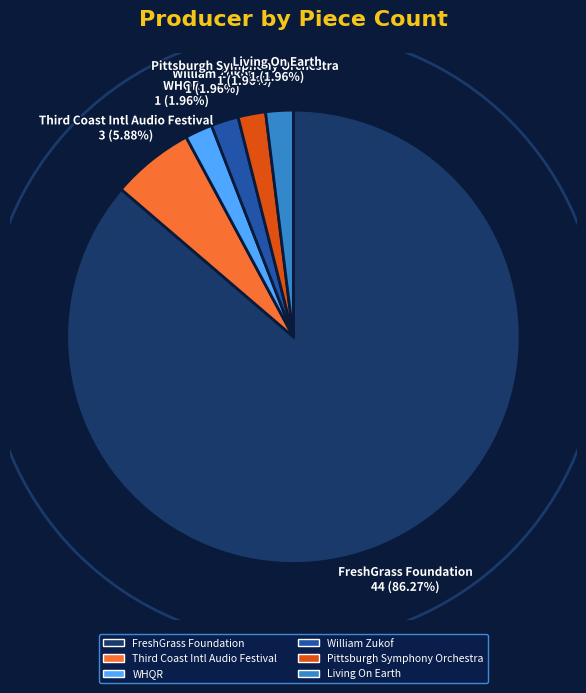

To the nearest percent, what is the average slice percentage?

17%